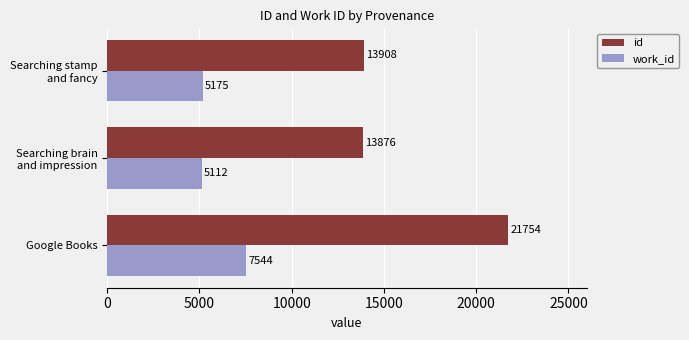

Which category has the lowest value in the work_id series?

Searching brain
and impression